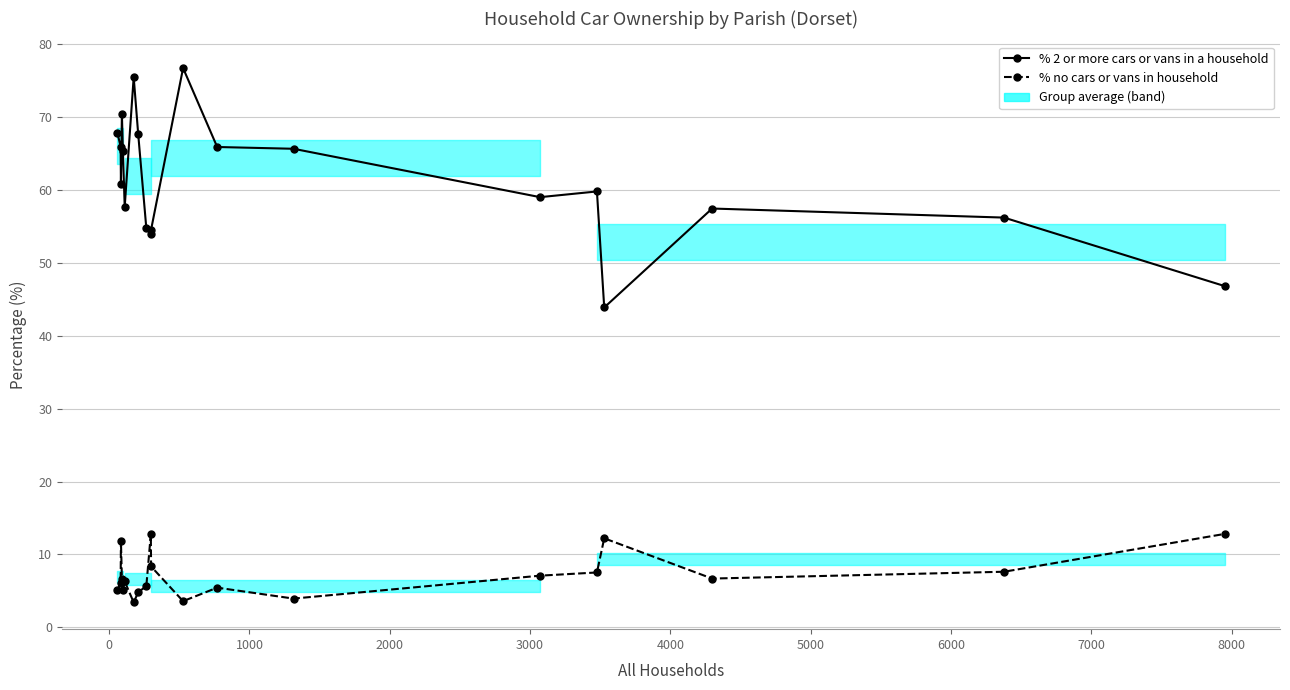

Which series has the largest total across all categories?

% 2 or more cars or vans in a household